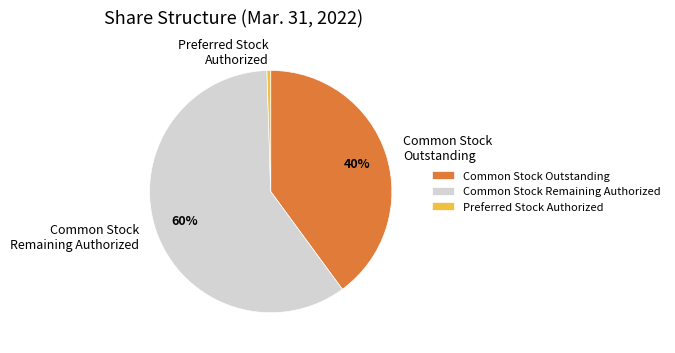

Is the sum of Common Stock Outstanding and Common Stock Remaining Authorized greater than half?

Yes